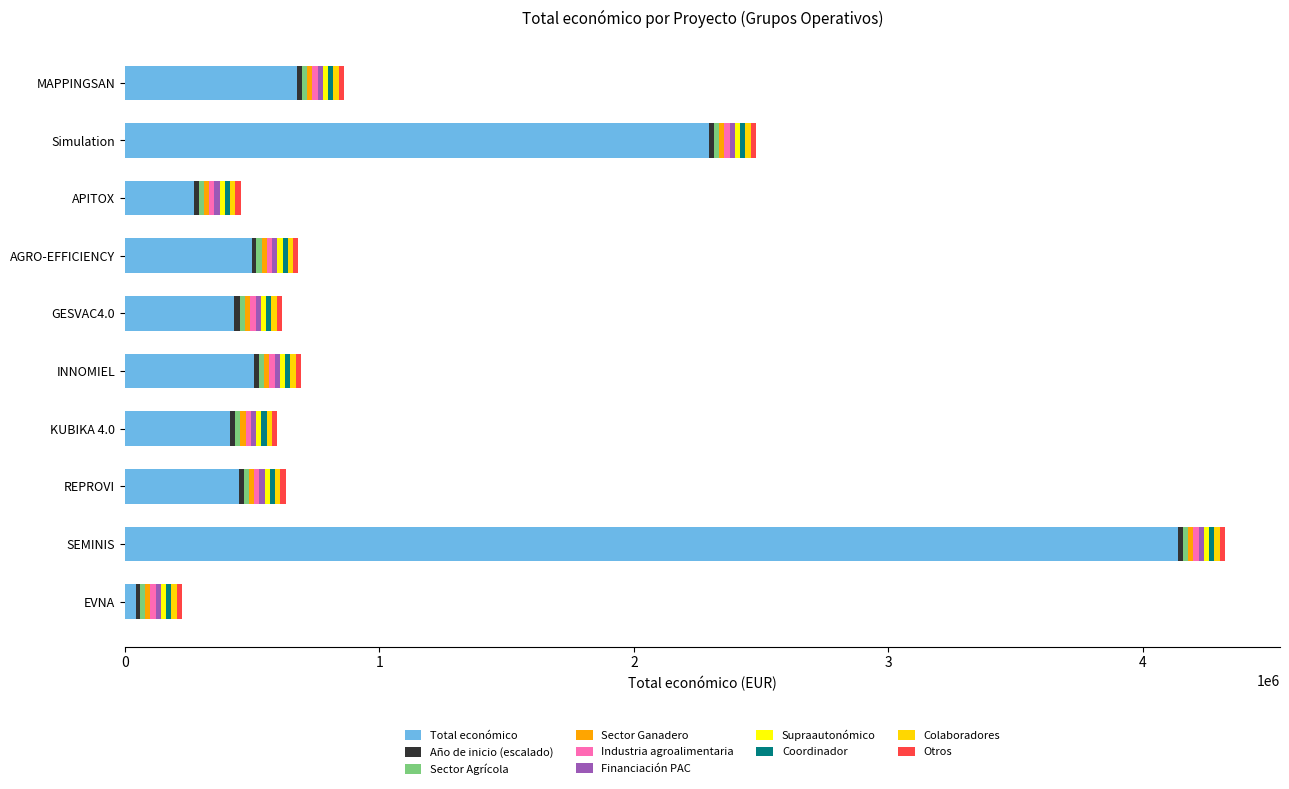

At which category is the sum across all series the highest?

SEMINIS